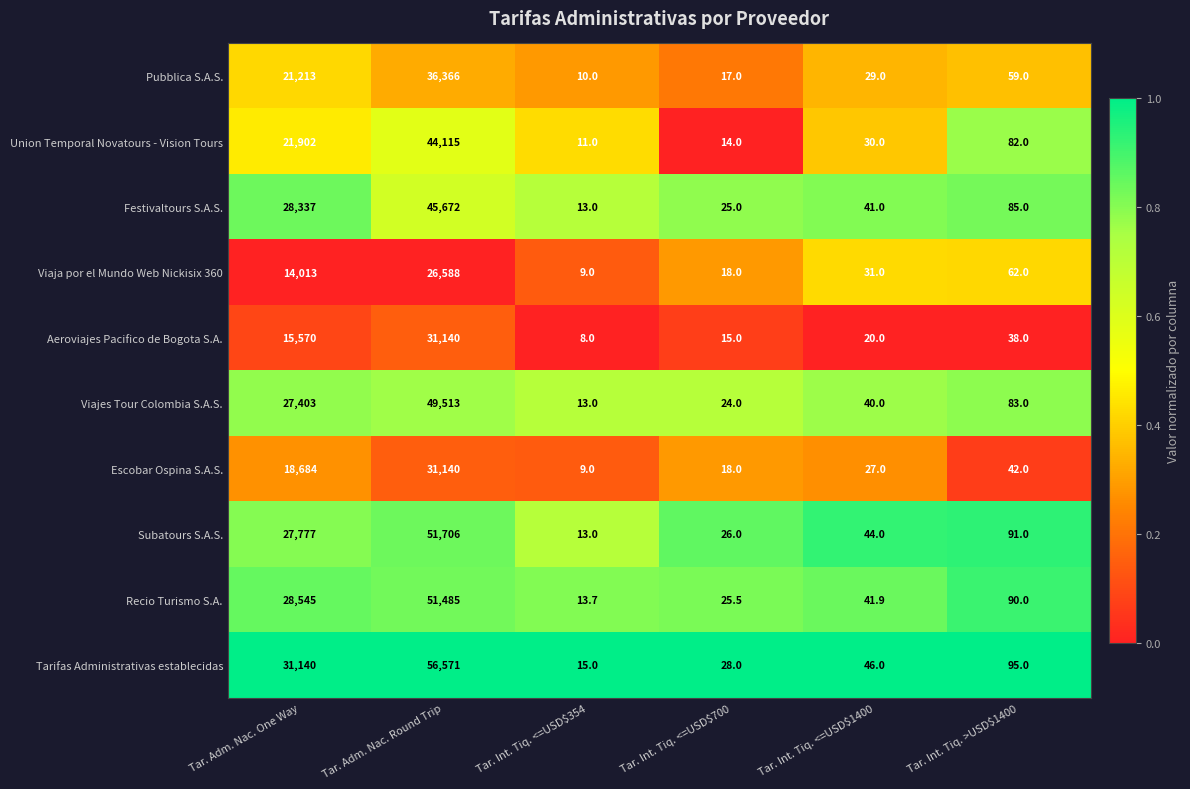

What is the difference between the second highest and minimum values in the Subatours S.A.S. series?

27764.0